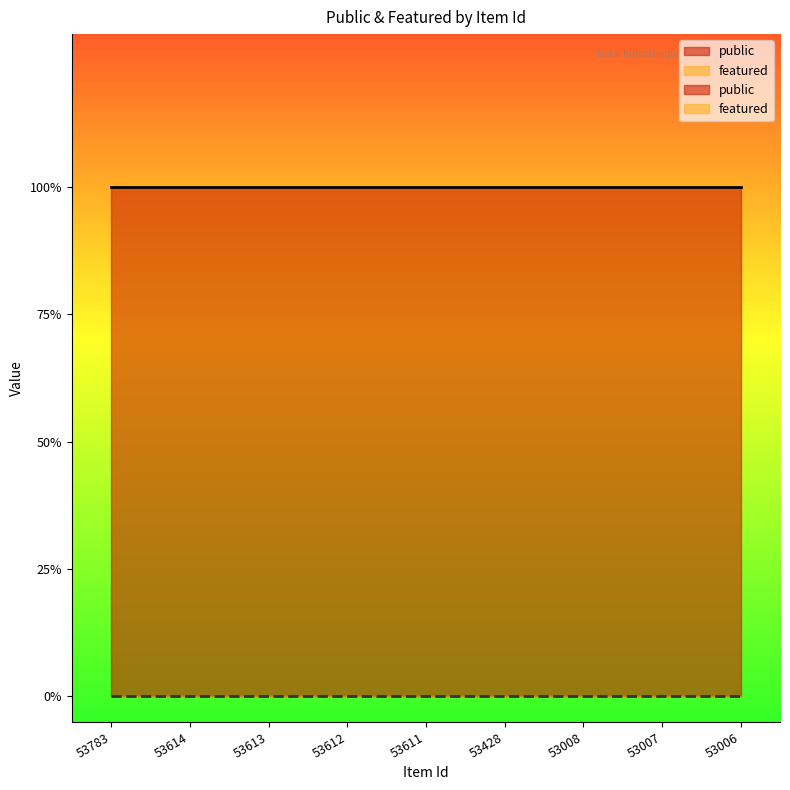

True or false: featured and public cross at least once.

False